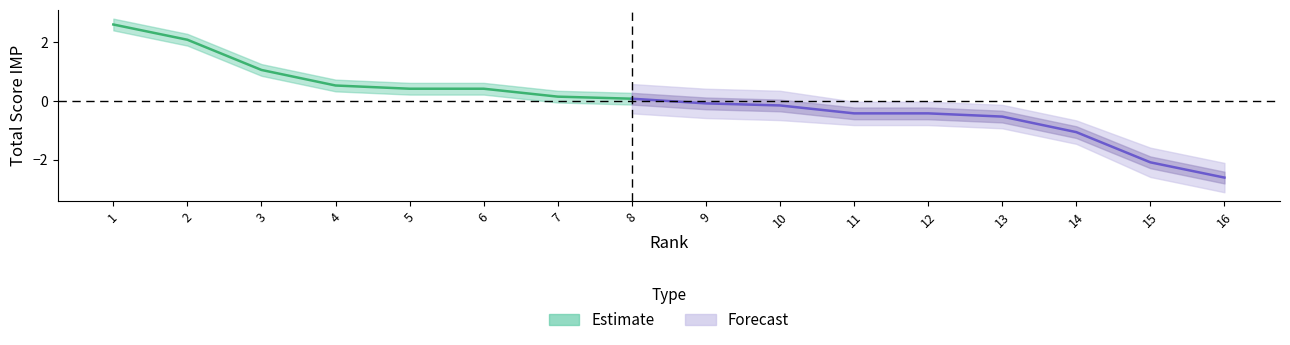

What is the value of the upper_estimate point at the 10th from the left?

0.1